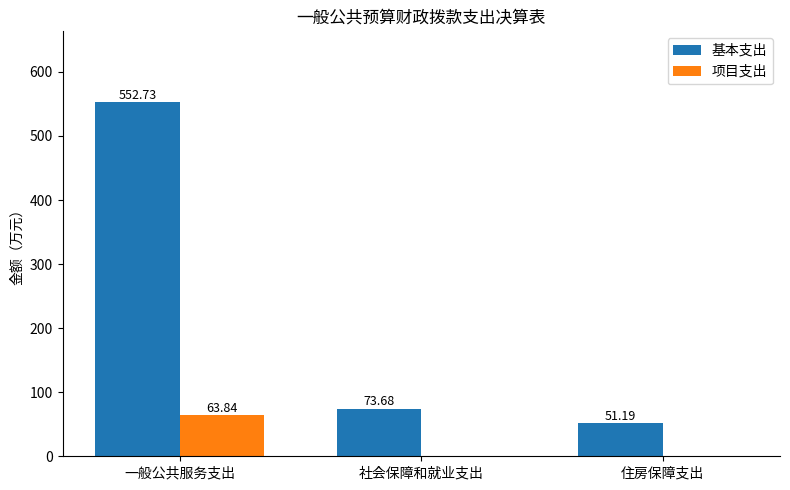

Which series changed the most between 社会保障和就业支出 and 住房保障支出?

基本支出